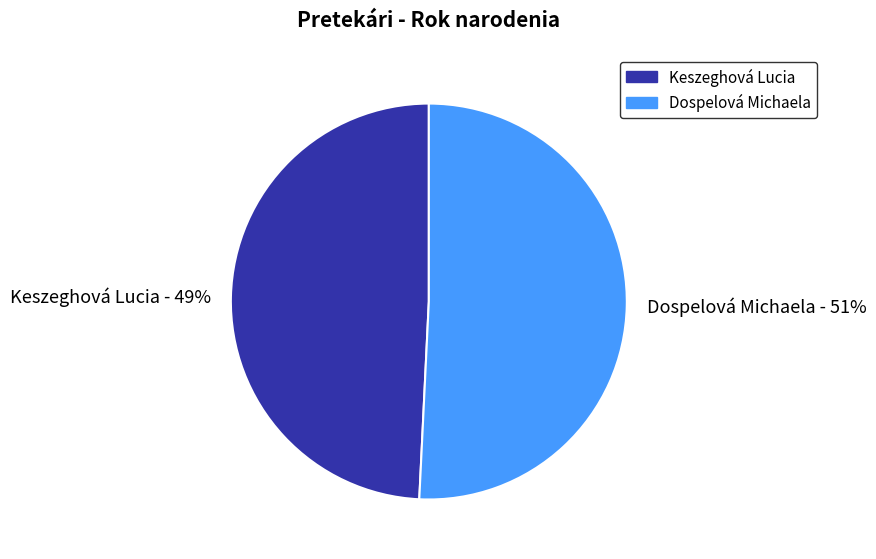

True or false: Dospelová Michaela accounts for 60% of the total.

False